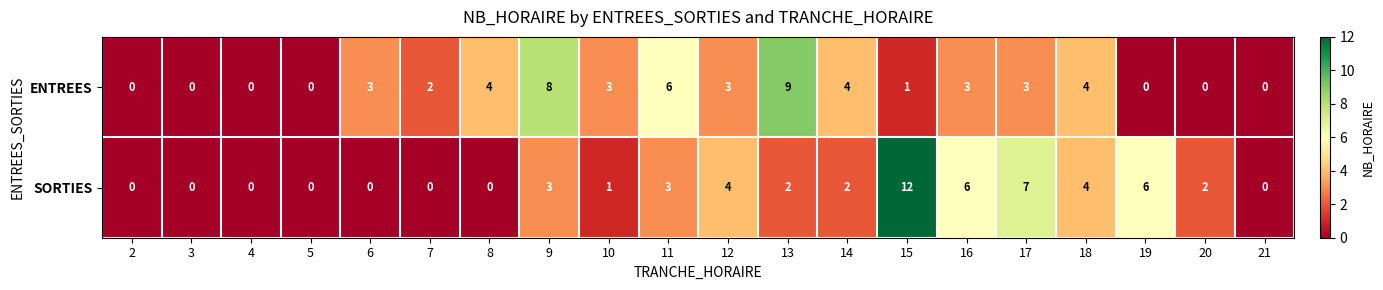

List the series in order of their overall mean, highest first.

ENTREES, SORTIES